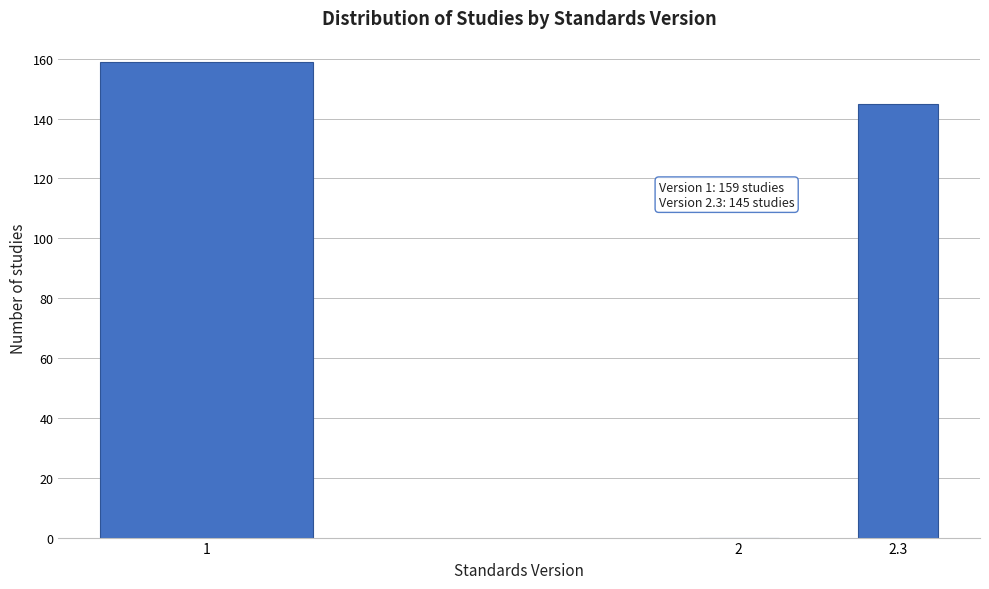

Reading left to right, transcribe all the data shown in this chart.

1=159	2=0	2.3=145